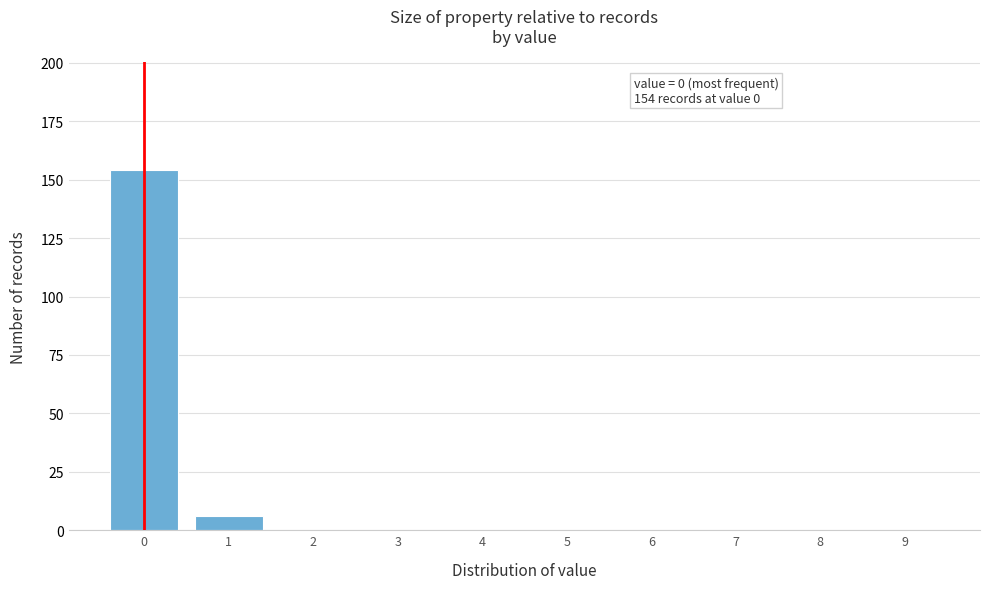

Reading right to left, transcribe all the data shown in this chart.

9=0	8=0	7=0	6=0	5=0	4=0	3=0	2=0	1=6	0=154